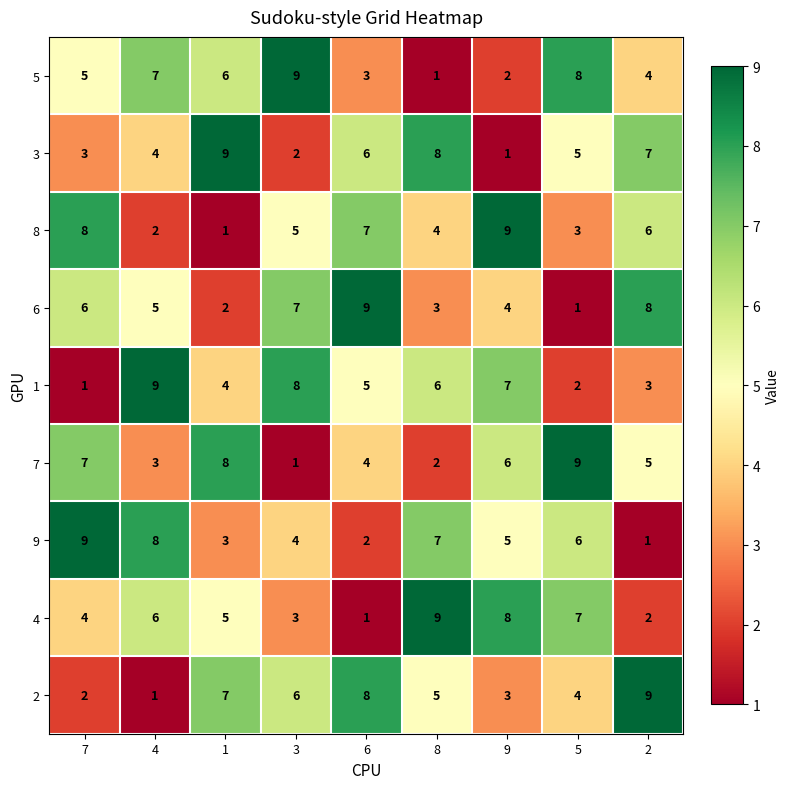

The 5 series shows 5 at 7. True or false?

True